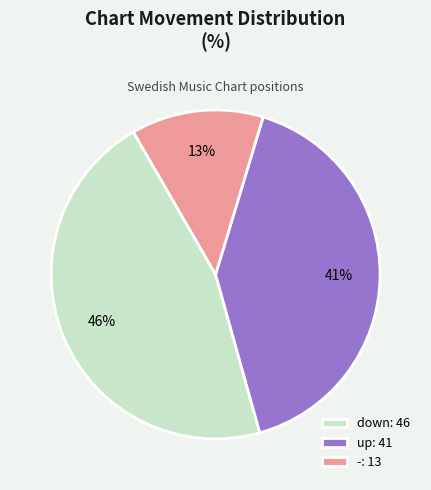

Approximately how many times larger is the value at -: 13 compared to down: 46?

0.3